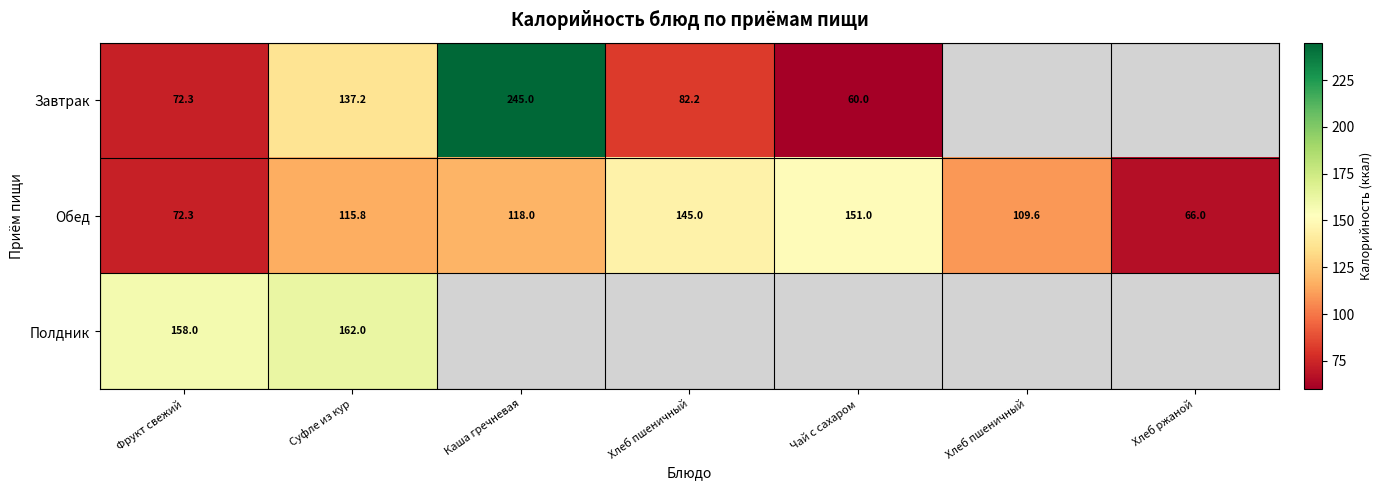

True or false: Обед has a value of 101.6 at Хлеб ржаной.

False